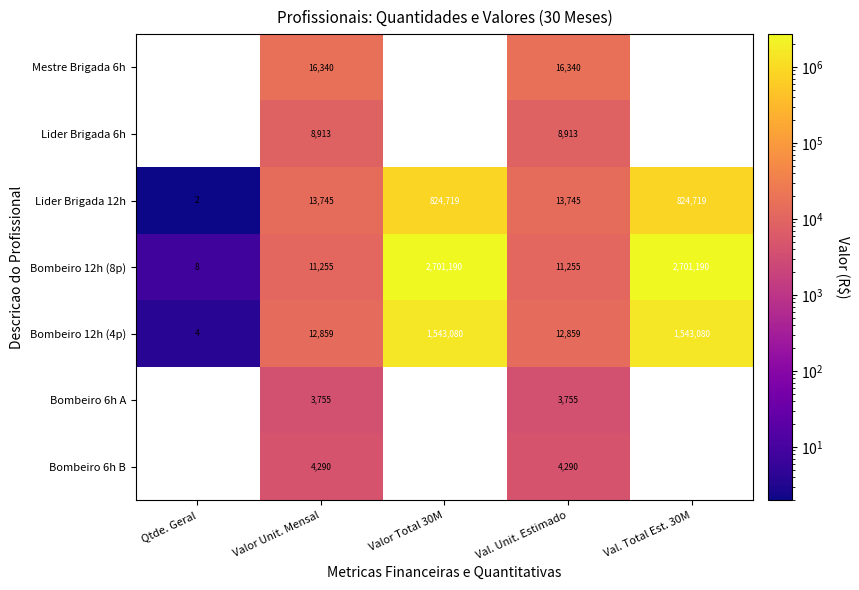

What is the smallest value displayed?

2.0